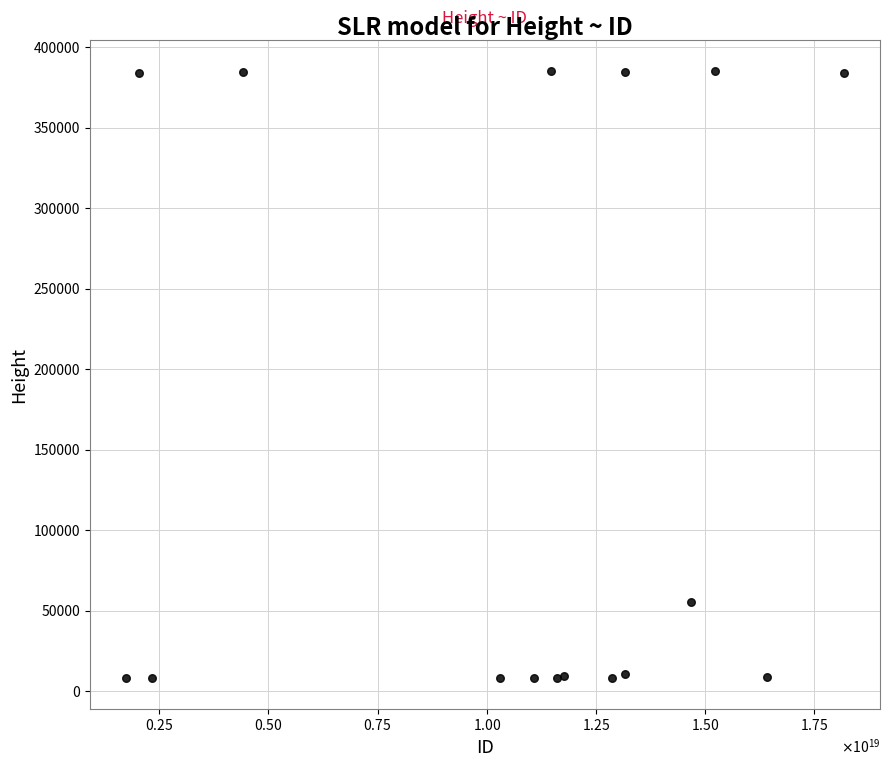

What Y value in the scatter plot is closest to 196619?

55220